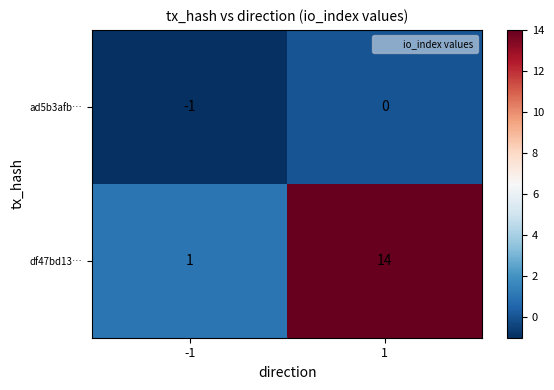

What is the approximate value of df47bd13… at 1, to the nearest 10?

10